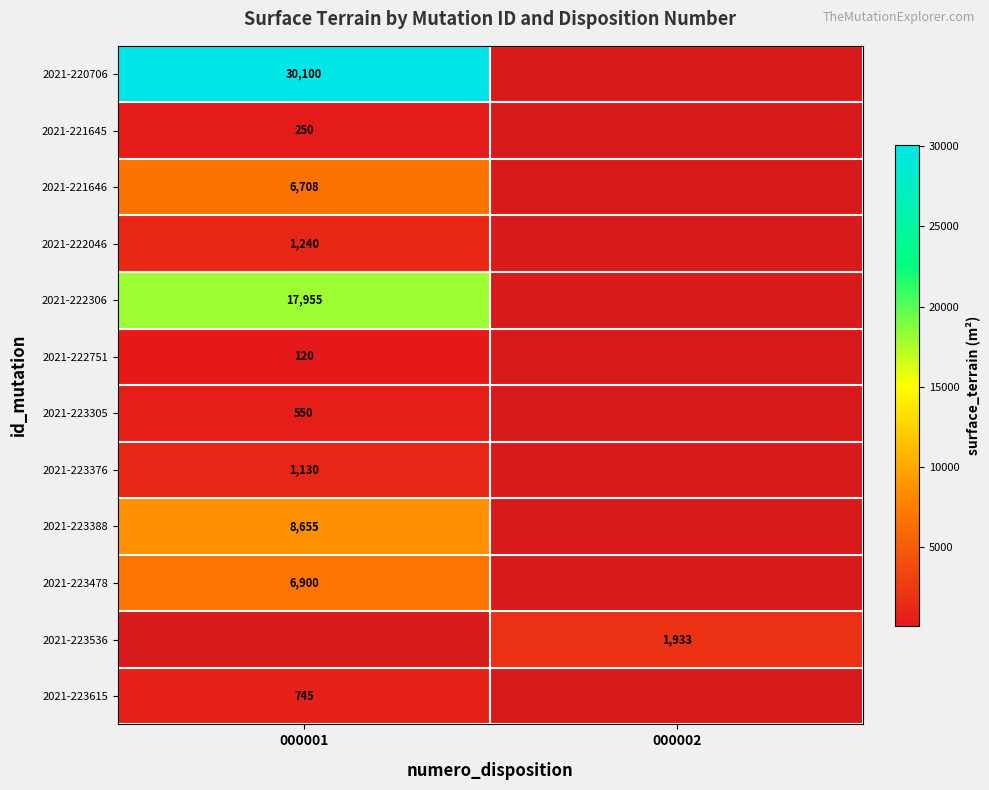

The 2021-221645 series shows 250 at 000001. True or false?

True